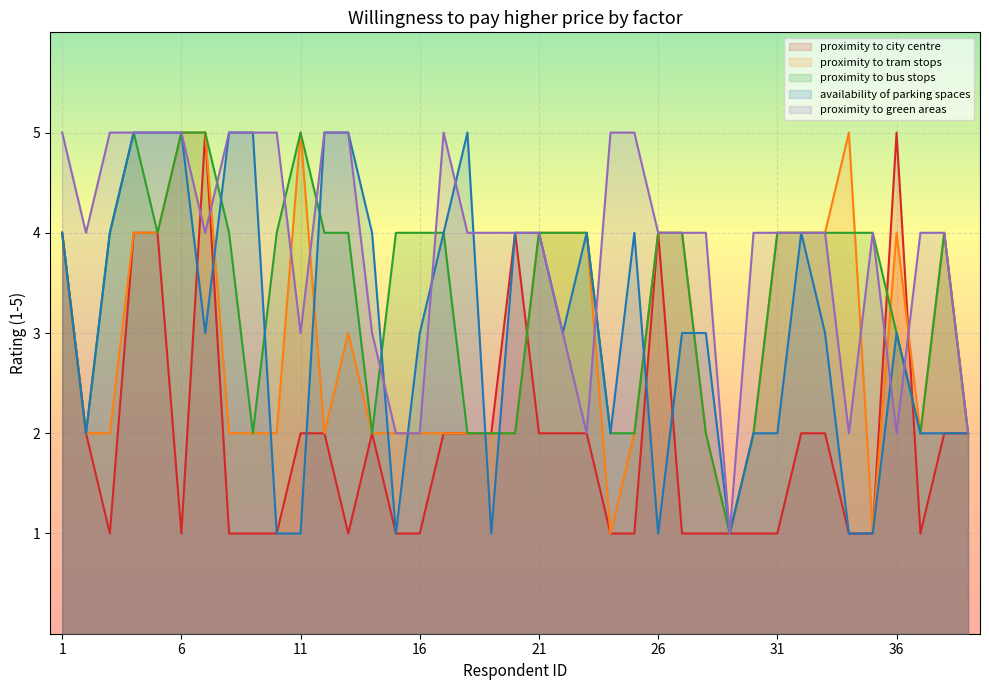

What is the sum of all proximity to tram stops values?

114